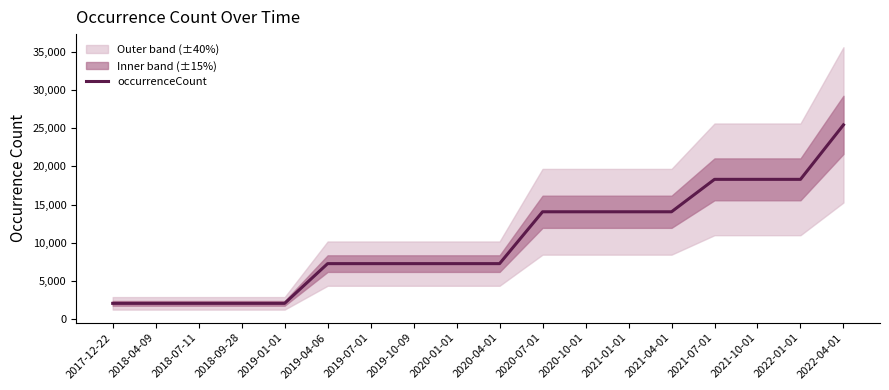

Which category has the lowest value across all series?

2017-12-22